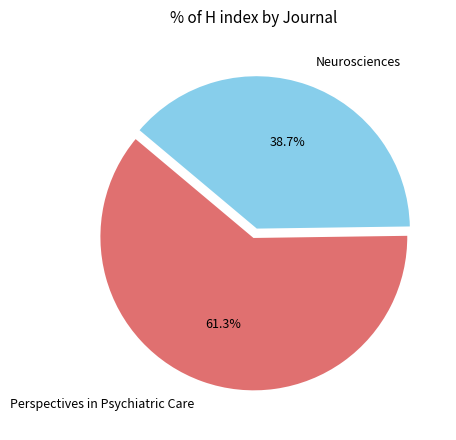

Rank the categories by value from highest to lowest.

Perspectives in Psychiatric Care, Neurosciences